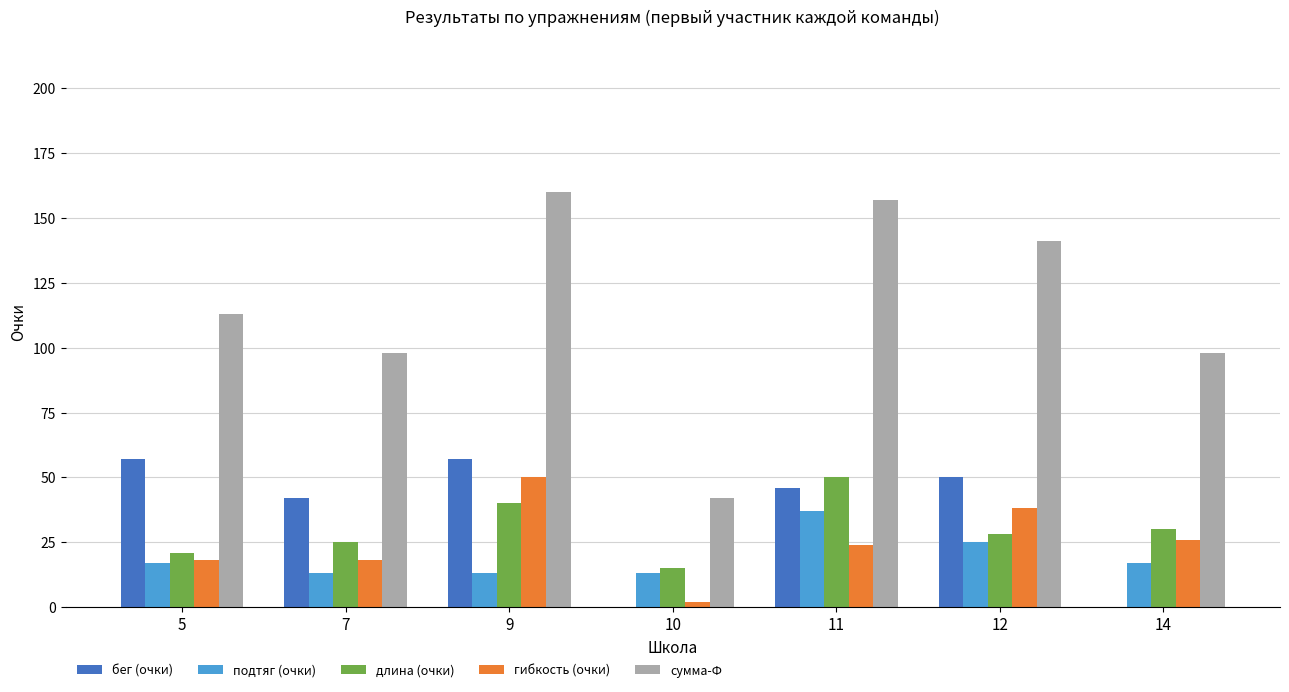

What is the sum of all бег (очки) values?

252